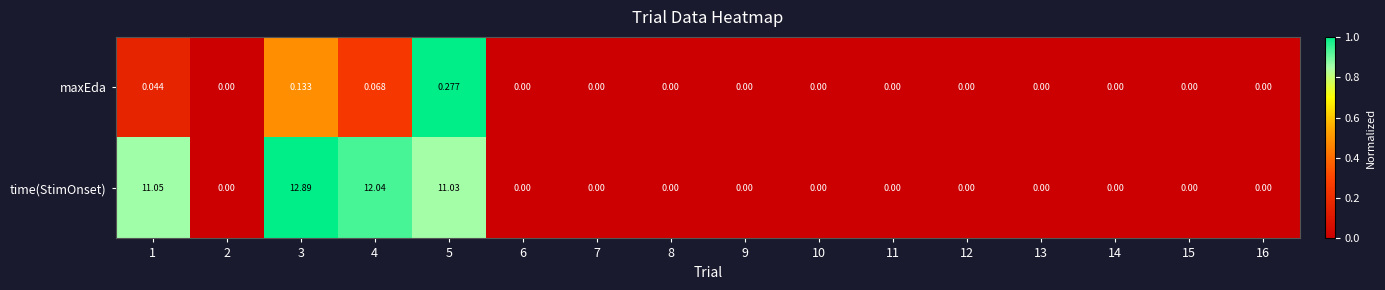

Rank the series by their average value, from highest to lowest.

time(StimOnset), maxEda